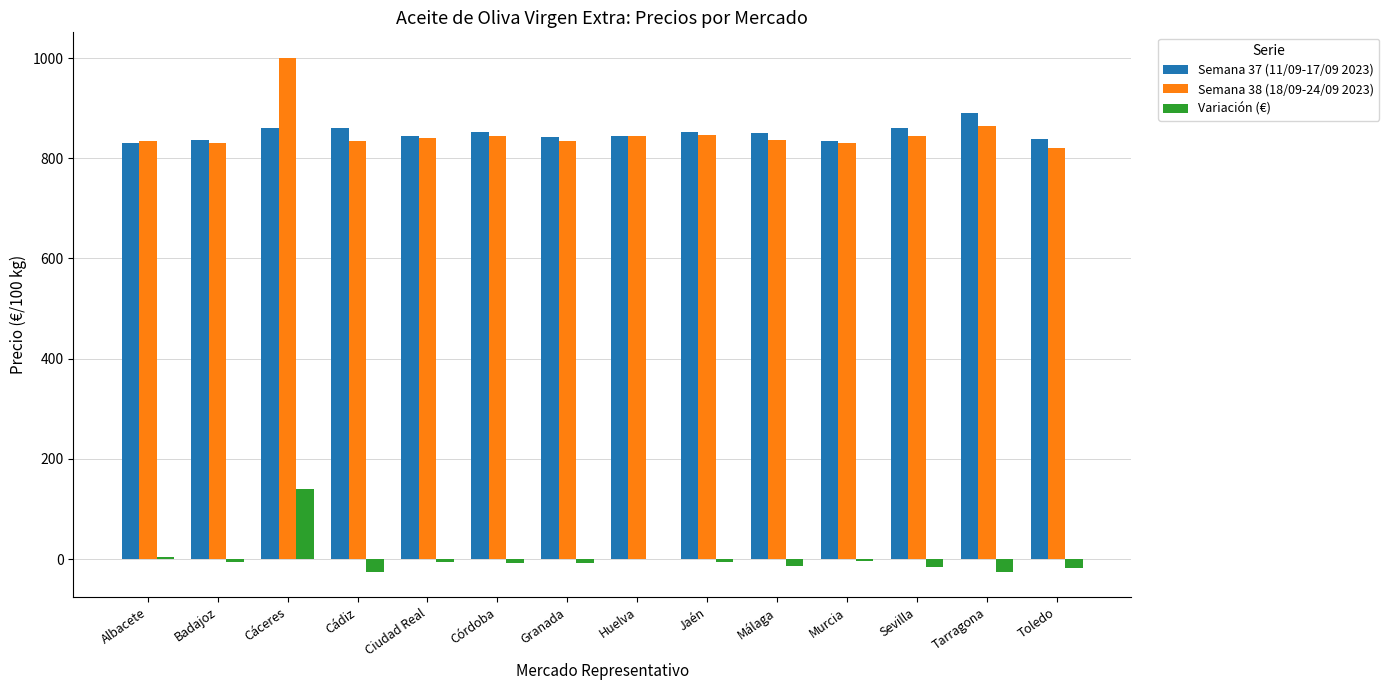

True or false: Semana 37 (11/09-17/09 2023) has a value of 427.6 at Cádiz.

False